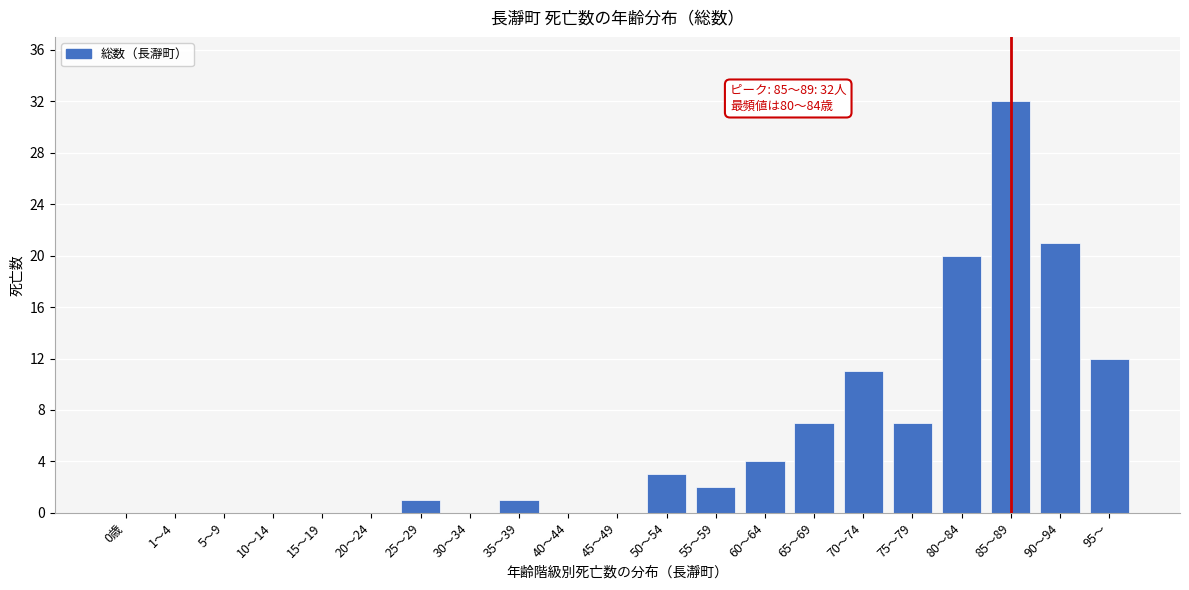

Reading right to left, transcribe all the data shown in this chart.

95～=12	90～94=21	85～89=32	80～84=20	75～79=7	70～74=11	65～69=7	60～64=4	55～59=2	50～54=3	45～49=0	40～44=0	35～39=1	30～34=0	25～29=1	20～24=0	15～19=0	10～14=0	5～9=0	1～4=0	0歳=0